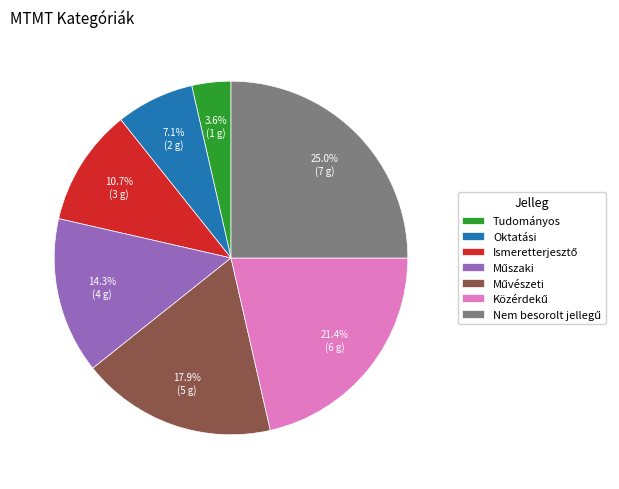

Combined, what portion of the pie is Oktatási and Tudományos?

10.7%